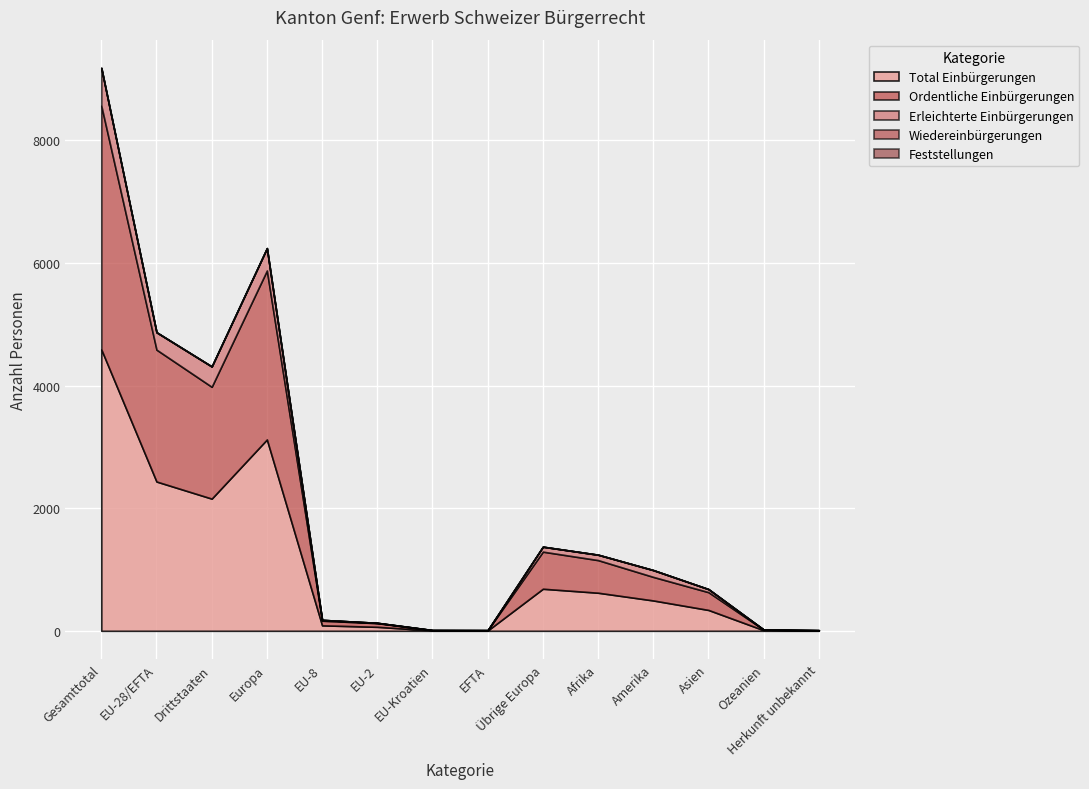

How many data points in Ordentliche Einbürgerungen are above 384?

6